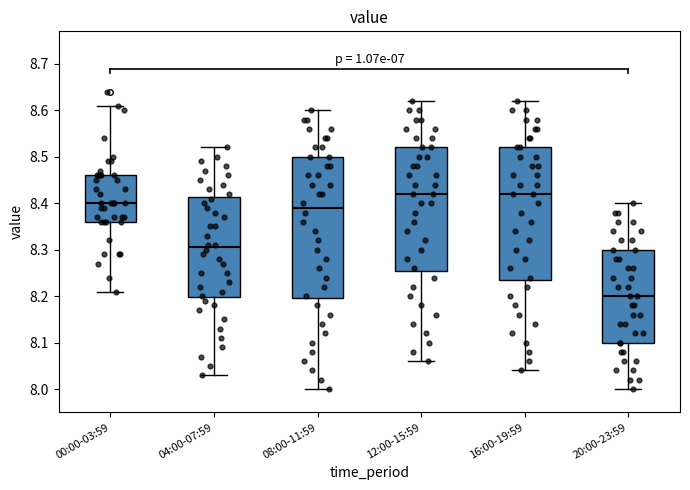

Reading left to right, transcribe this box plot: for each box, give where its median line is, the range the box spans, and where its two whiskers end, as read against the y-axis. The values are not printed on the chart, so give them approximately, as read against the axis.

00:00-03:59: median 8.40, box 8.36 to 8.46, whiskers 8.21 to 8.61
04:00-07:59: median 8.31, box 8.20 to 8.41, whiskers 8.03 to 8.52
08:00-11:59: median 8.39, box 8.20 to 8.50, whiskers 8.00 to 8.60
12:00-15:59: median 8.42, box 8.26 to 8.52, whiskers 8.06 to 8.62
16:00-19:59: median 8.42, box 8.24 to 8.52, whiskers 8.04 to 8.62
20:00-23:59: median 8.20, box 8.10 to 8.30, whiskers 8.00 to 8.40